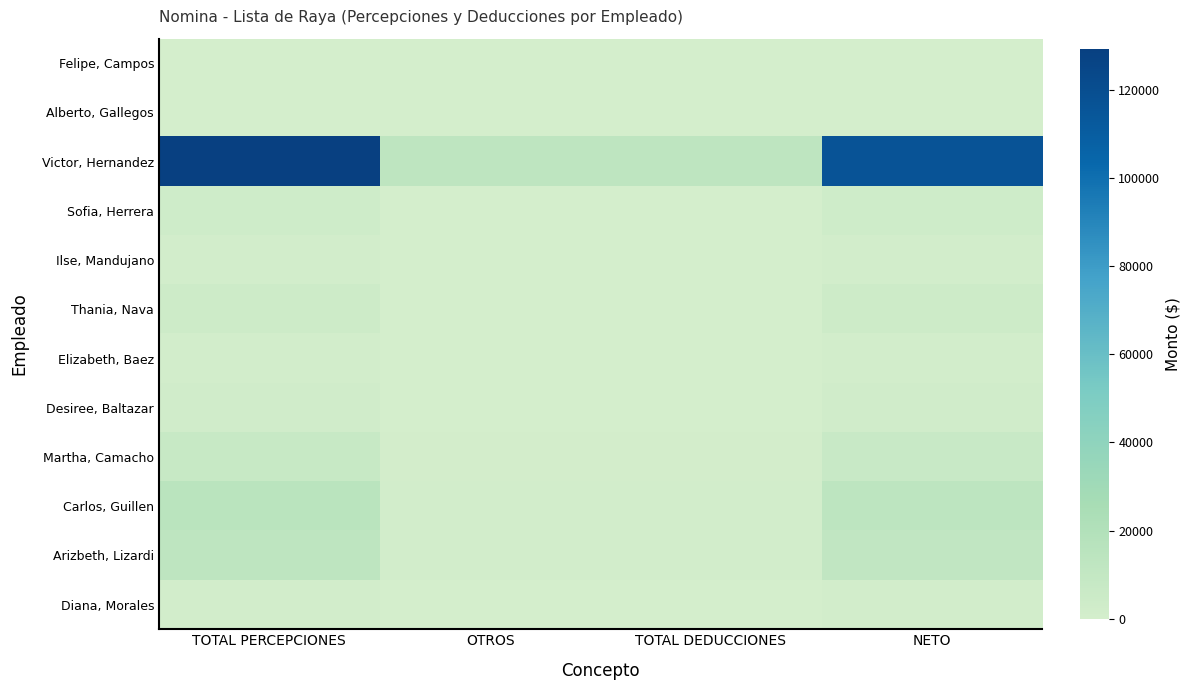

Rank the series by their maximum value, from highest to lowest.

Victor, Hernandez, Carlos, Guillen, Arizbeth, Lizardi, Martha, Camacho, Thania, Nava, Sofia, Herrera, Desiree, Baltazar, Ilse, Mandujano, Elizabeth, Baez, Diana, Morales, Felipe, Campos, Alberto, Gallegos